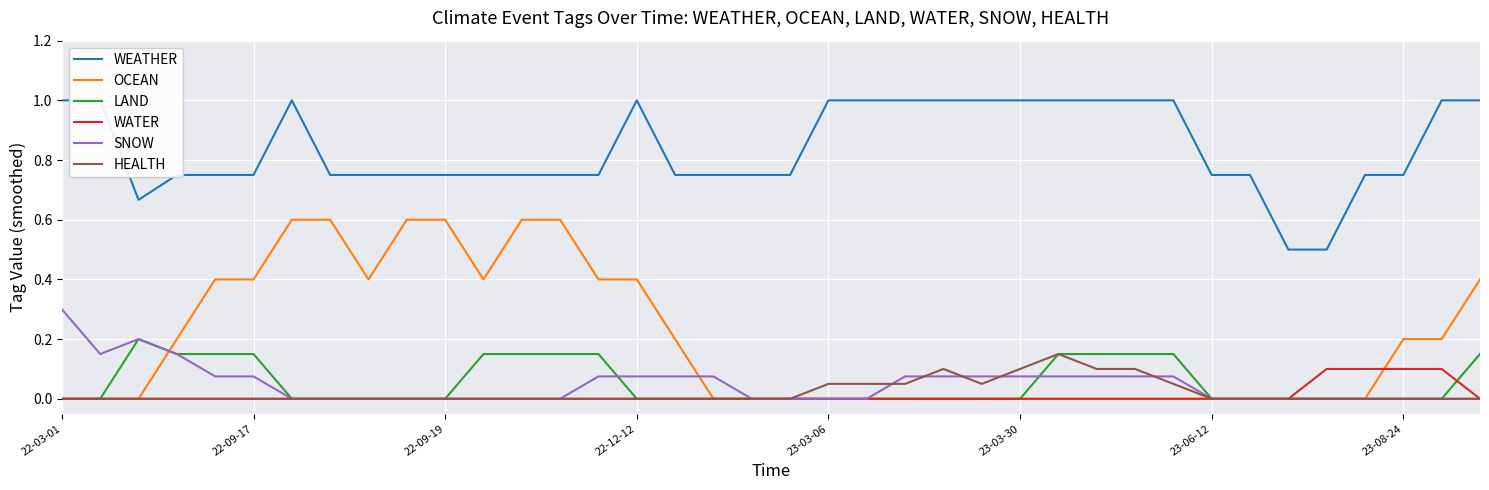

True or false: OCEAN has a value of 0.0 at 23-03-30.

True